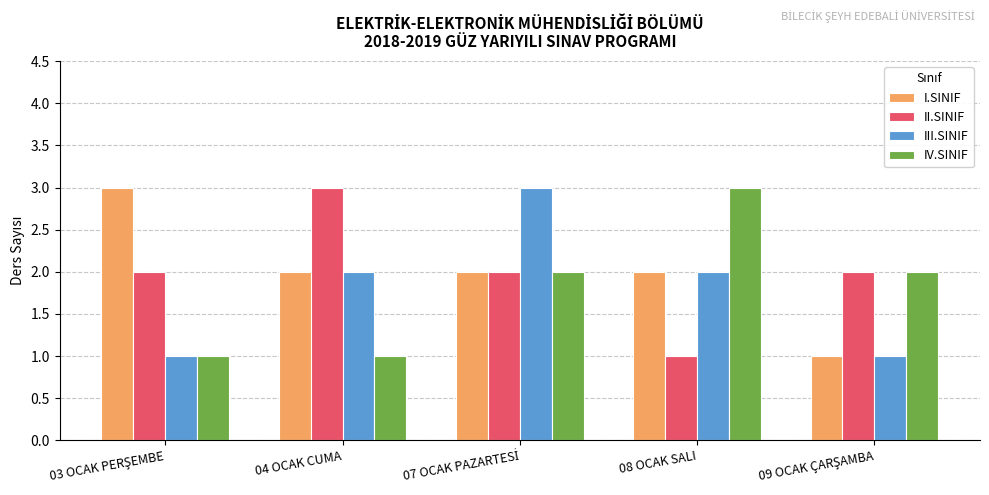

The value of I.SINIF at 04 OCAK CUMA is 3. True or false?

False